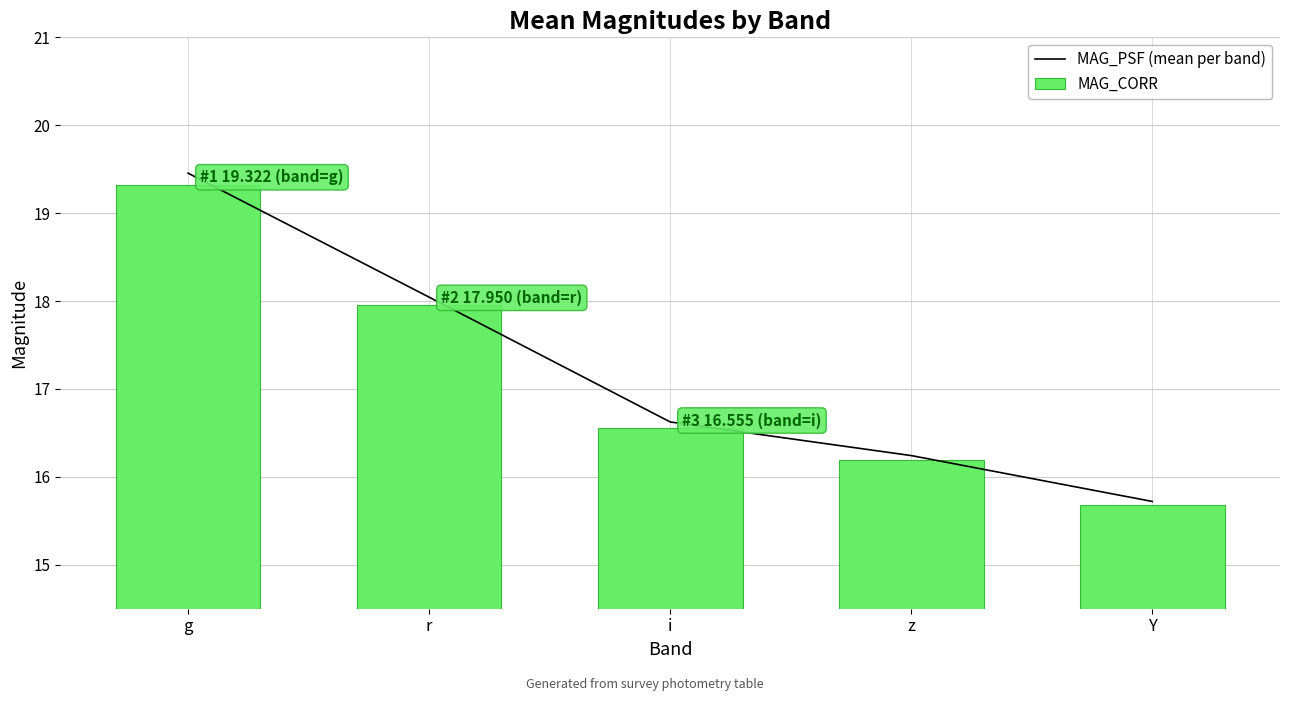

What position from the right is i?

3